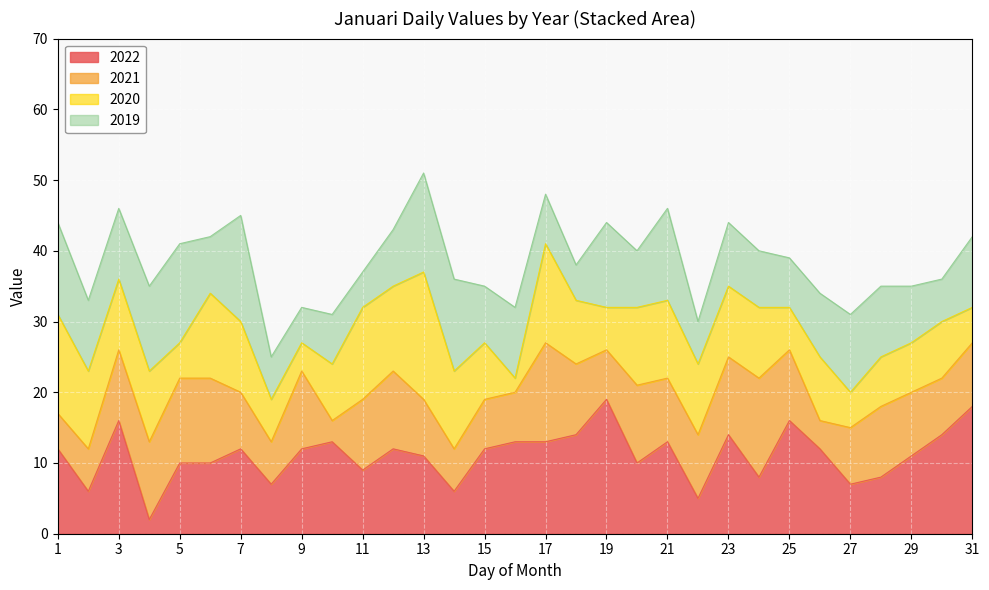

How many intersections are there between 2019 and 2022?

3